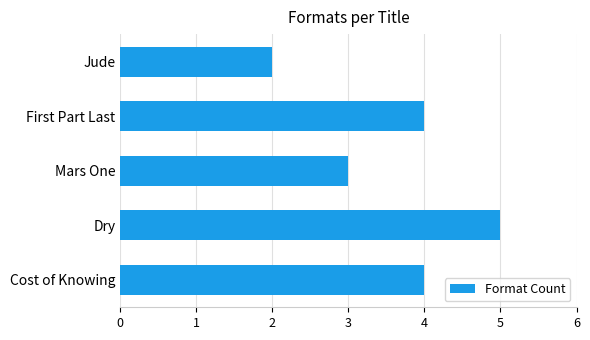

What is the difference between the maximum and minimum values?

3